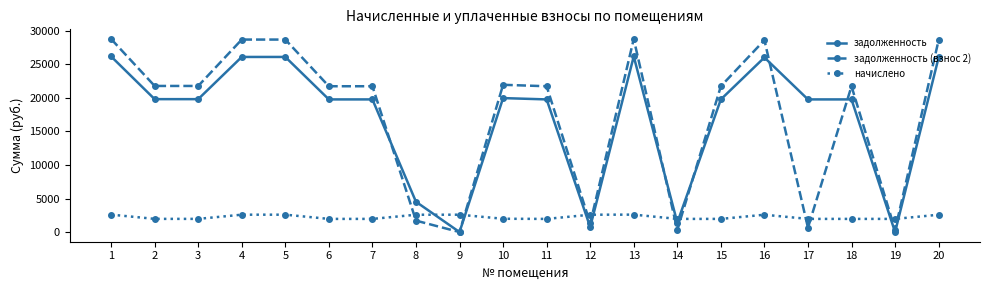

How many values in the начислено series exceed 1981?

10